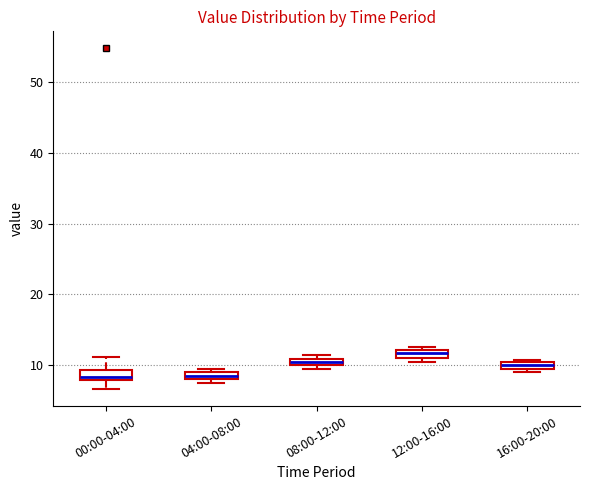

Where is the lower edge of the box for 12:00-16:00 on the y-axis? The values are not printed on the chart, so give them approximately, as read against the axis.

11